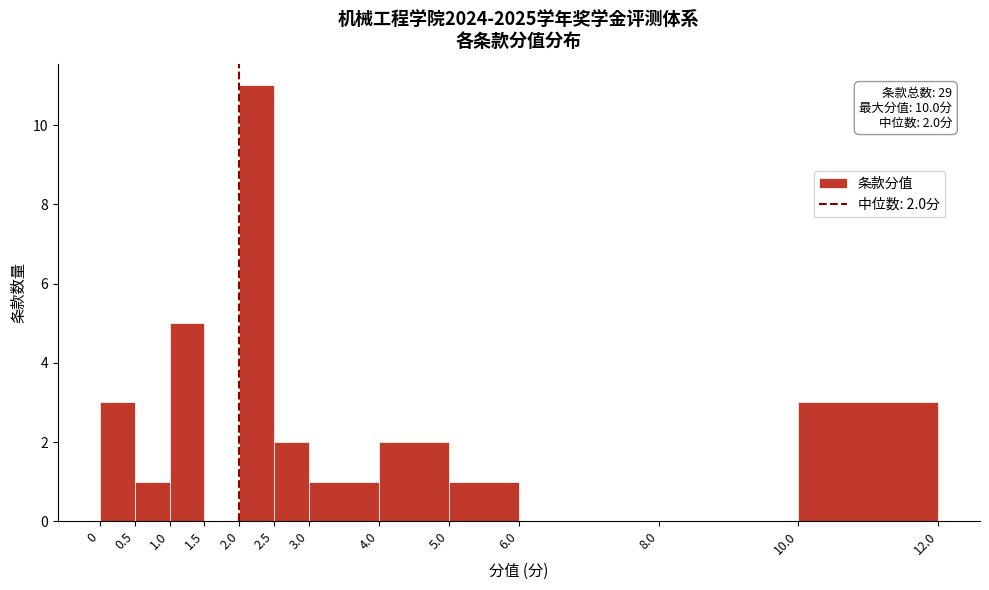

Over which range of the x-axis is the bar tallest?

2.0 to 2.5